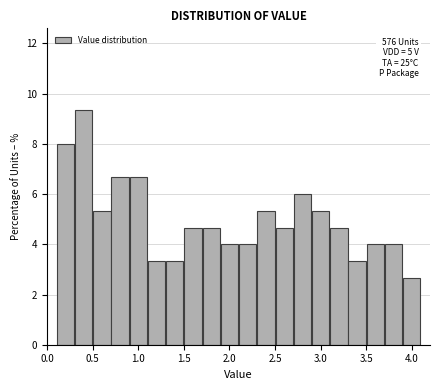

Which range on the x-axis has the tallest bar?

0.3 to 0.5